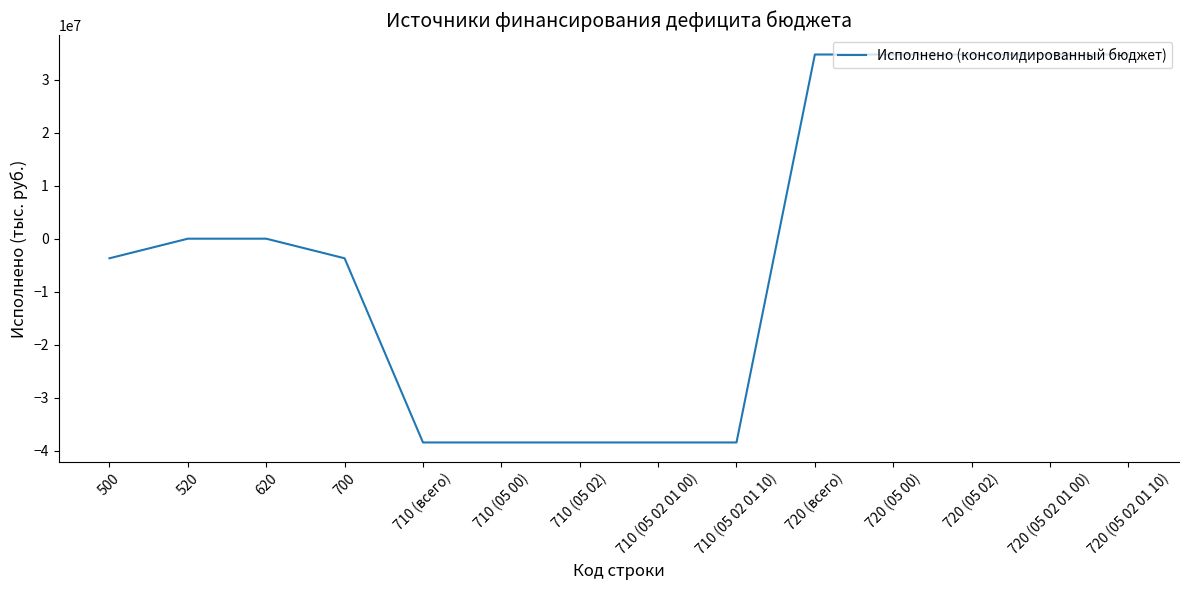

Is this an area chart (filled region under the line)?

No